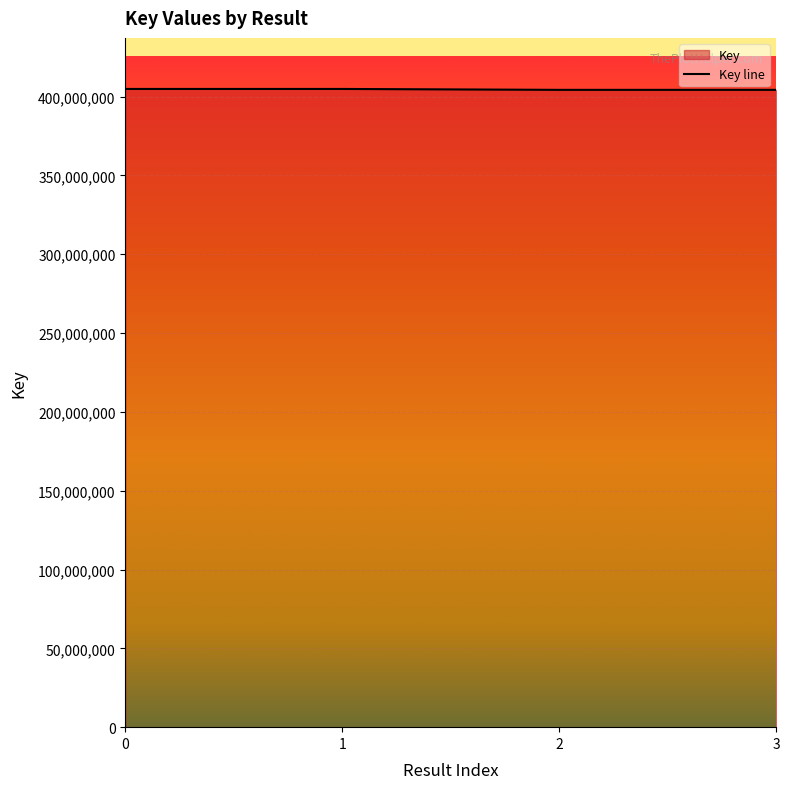

What is the ratio of the value at 3 to the value at 1?

1.0